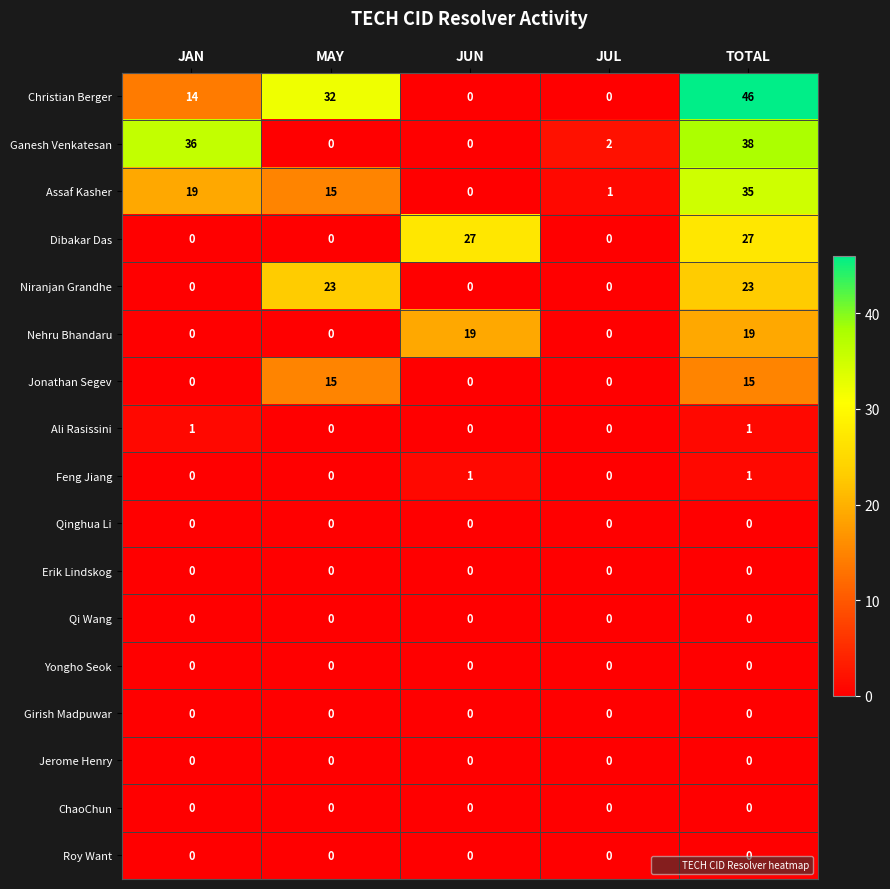

Which series changed the most between JAN and MAY?

Ganesh Venkatesan